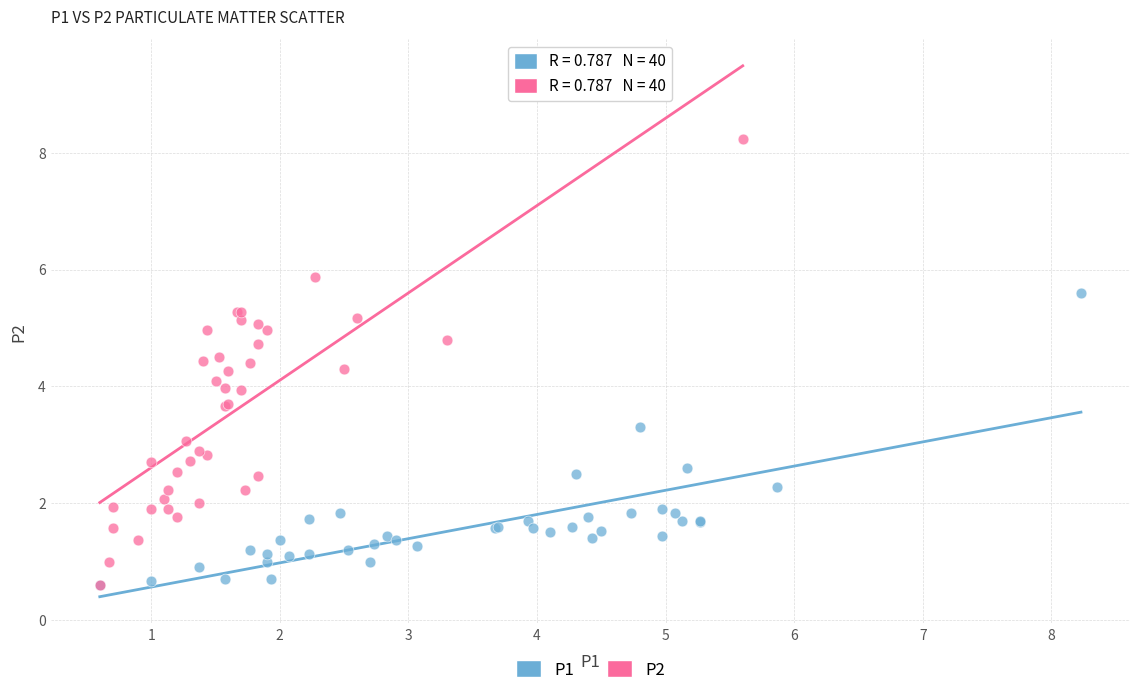

What are all the series names shown in the legend?

P1, P2